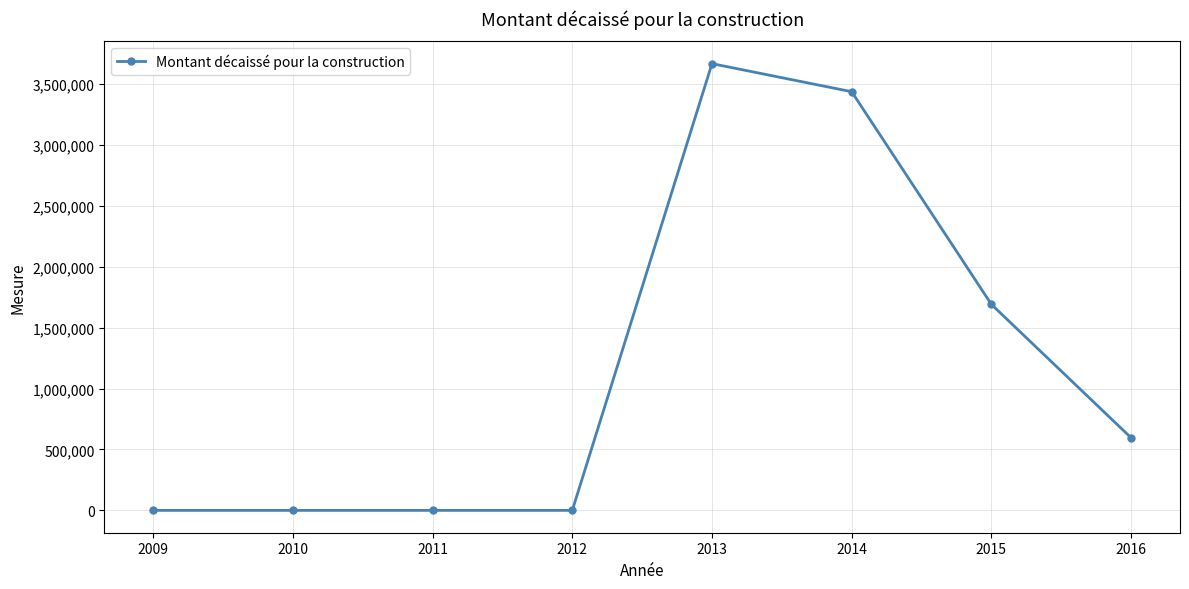

What is the value of the 8th point from the left?

595900.0